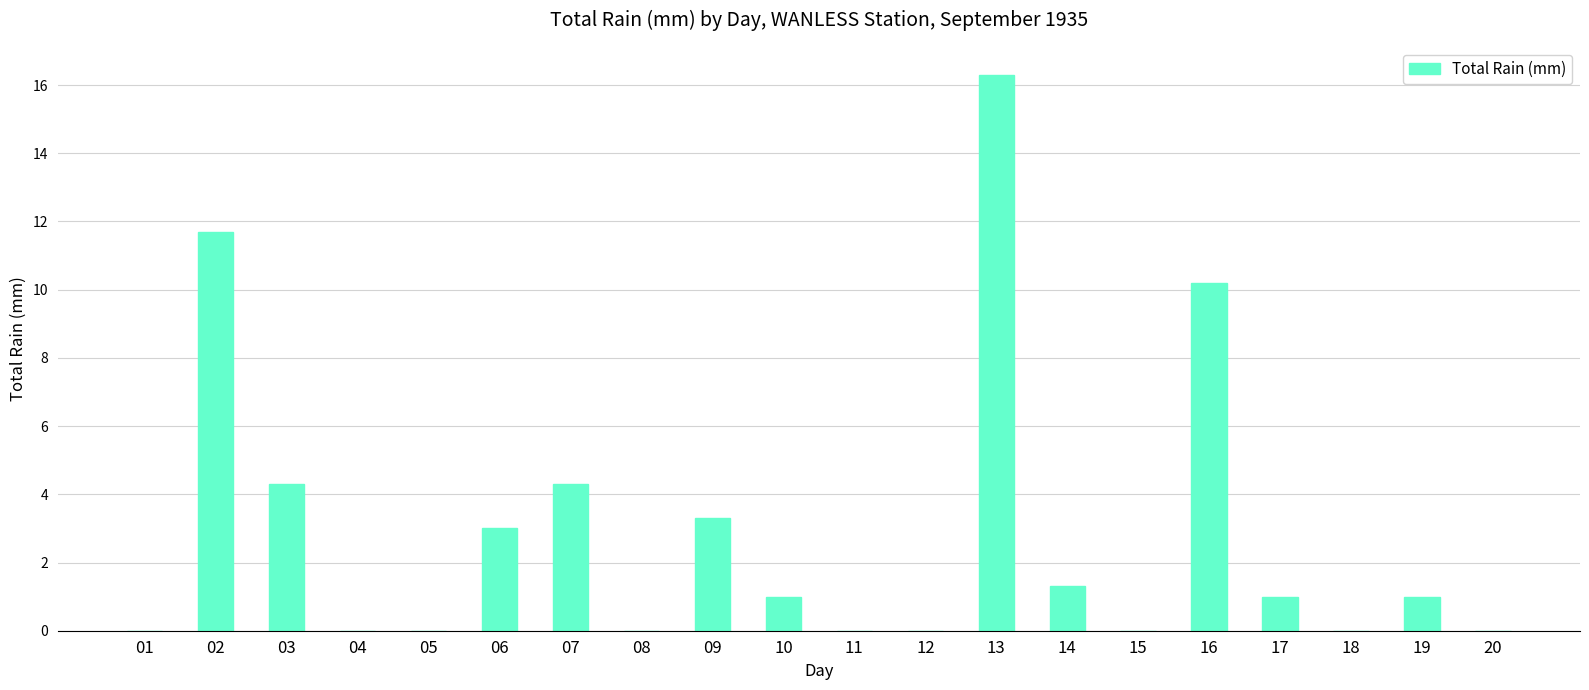

Does the chart contain stacked bars?

No